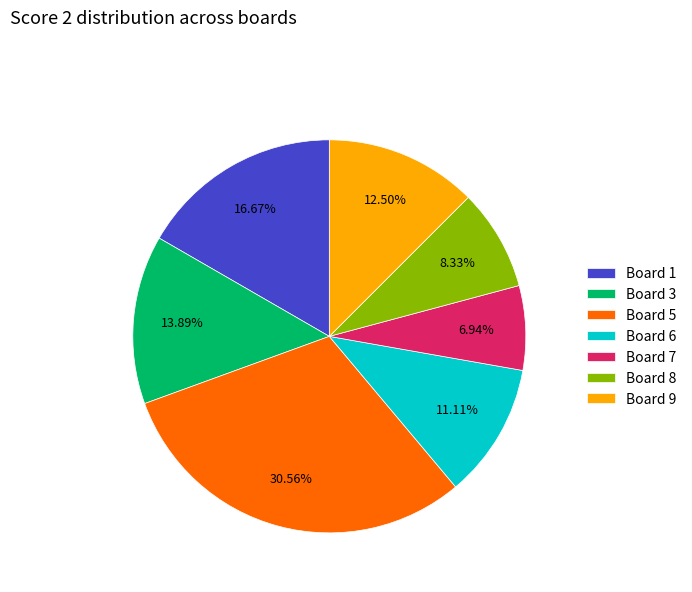

Is there a majority slice in this chart?

No